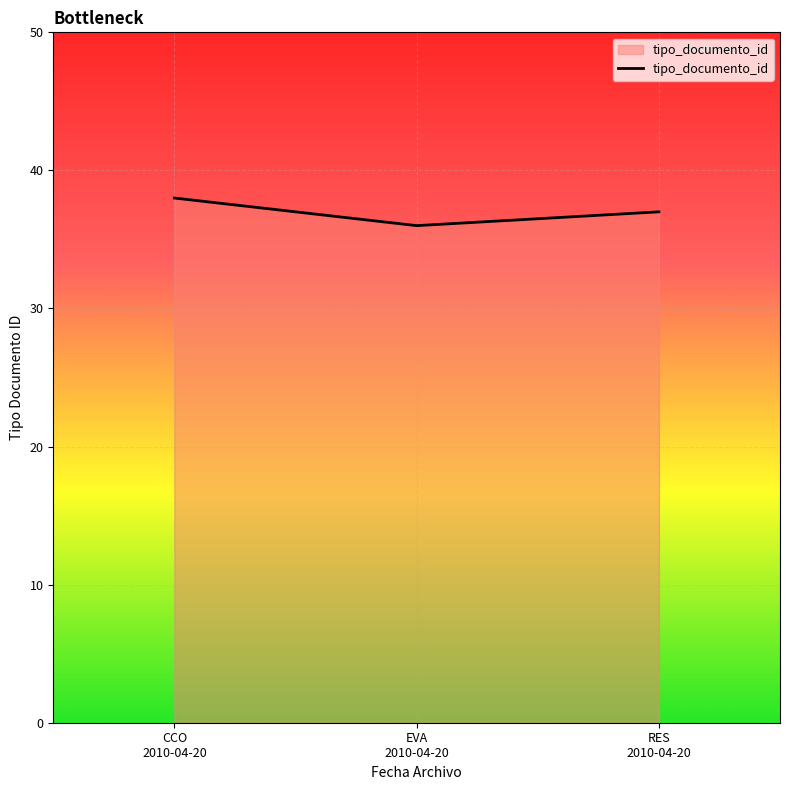

Reading left to right, extract all data points from this chart.

38	36	37